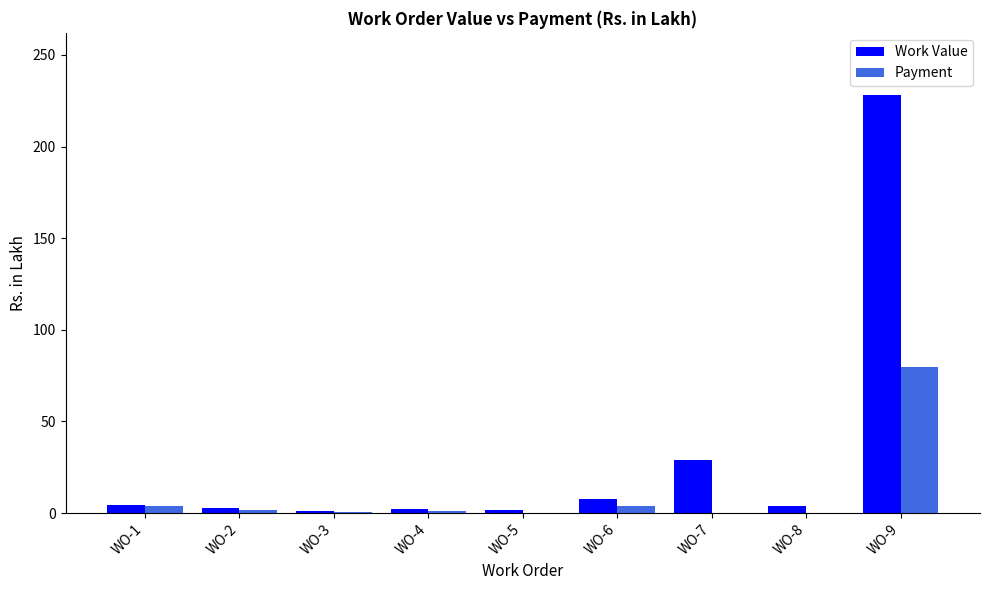

What is the greatest value displayed?

227.9